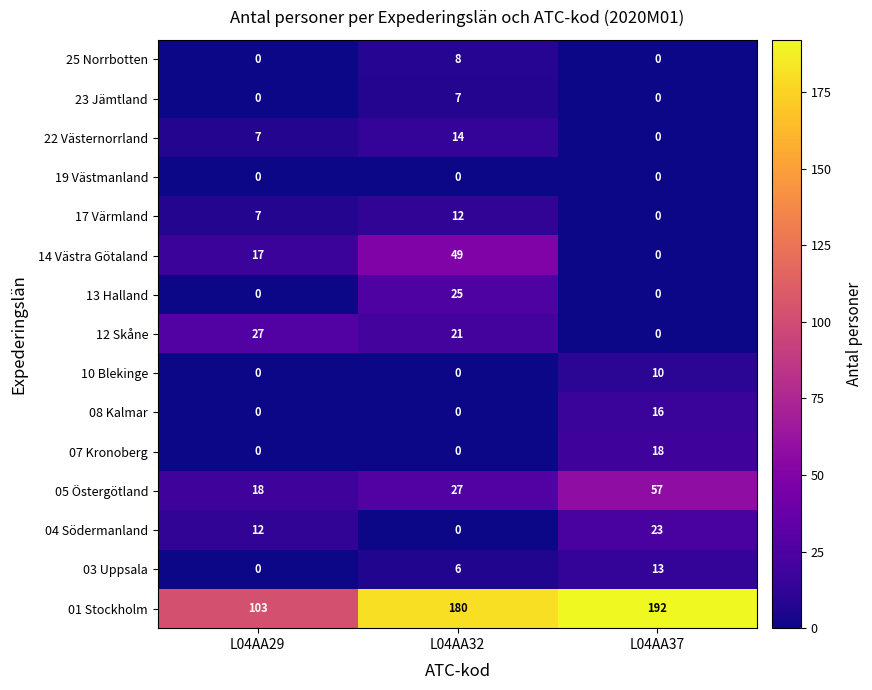

Which series has the largest range (max minus min)?

01 Stockholm